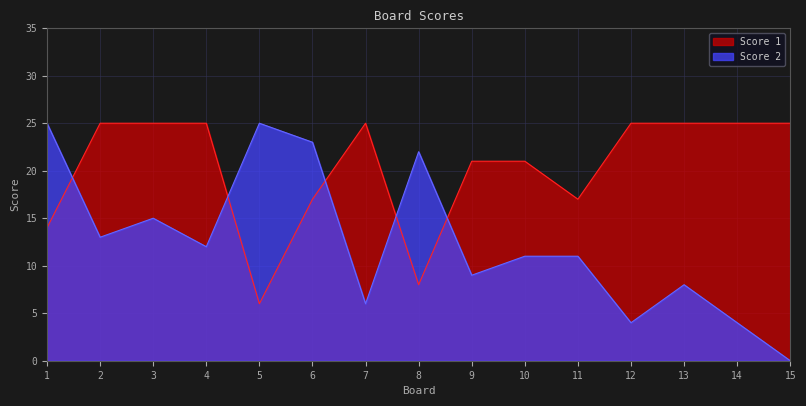

Reading left to right, transcribe all the data shown in this chart.

Score 1: 1=14	2=25	3=25	4=25	5=6	6=17	7=25	8=8	9=21	10=21	11=17	12=25	13=25	14=25	15=25
Score 2: 1=25	2=13	3=15	4=12	5=25	6=23	7=6	8=22	9=9	10=11	11=11	12=4	13=8	14=4	15=0